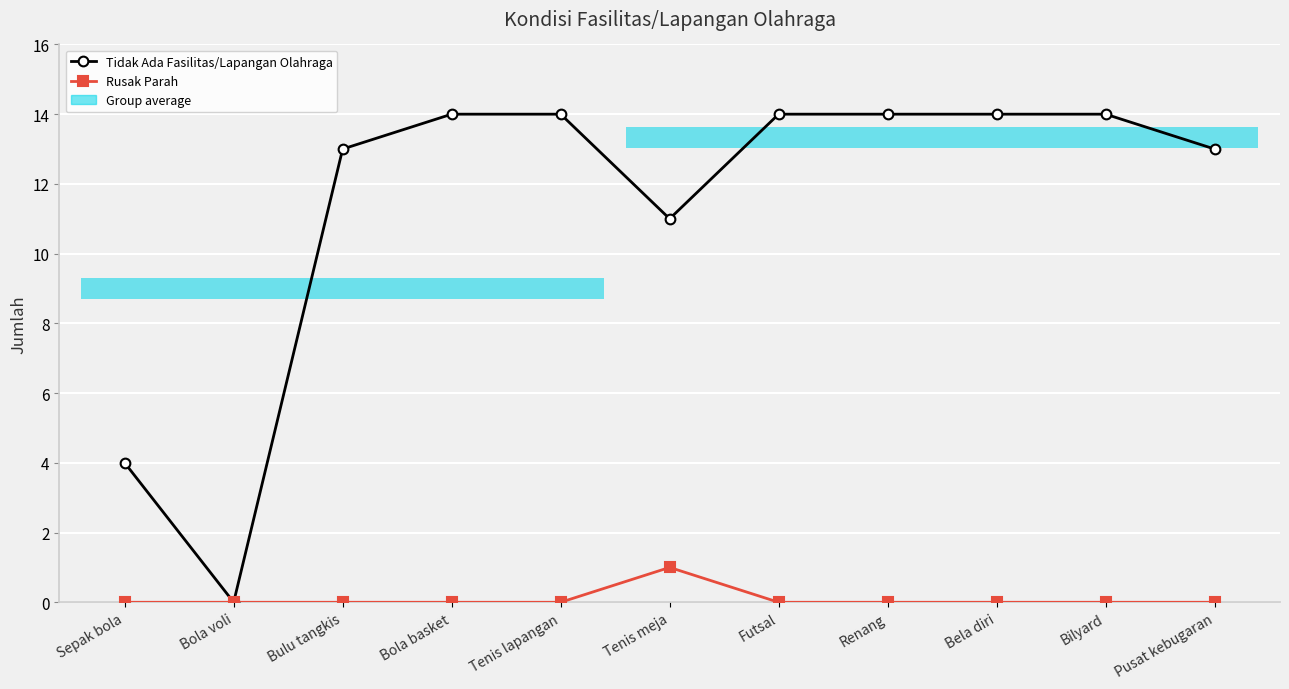

Which label corresponds to the smallest value in the chart?

Bola voli